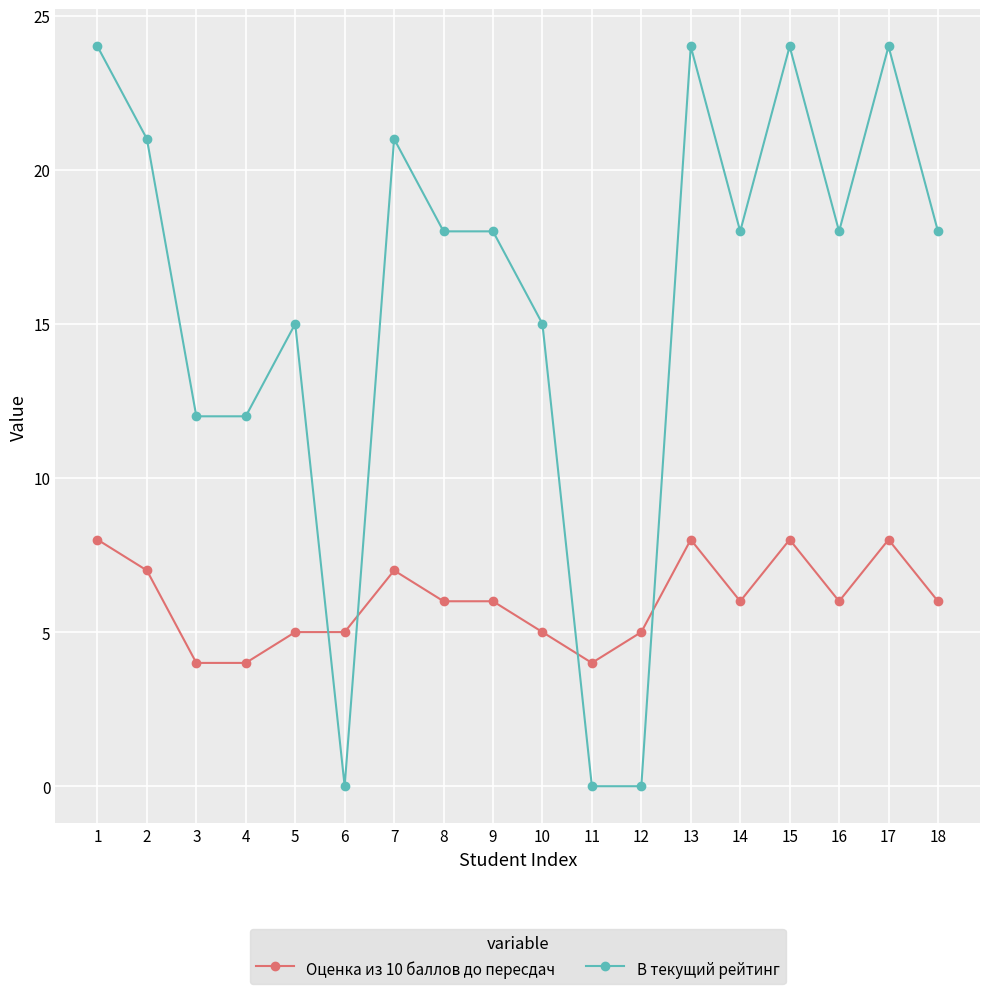

True or false: Оценка из 10 баллов до пересдач has more than 1 points higher than both neighbors.

True